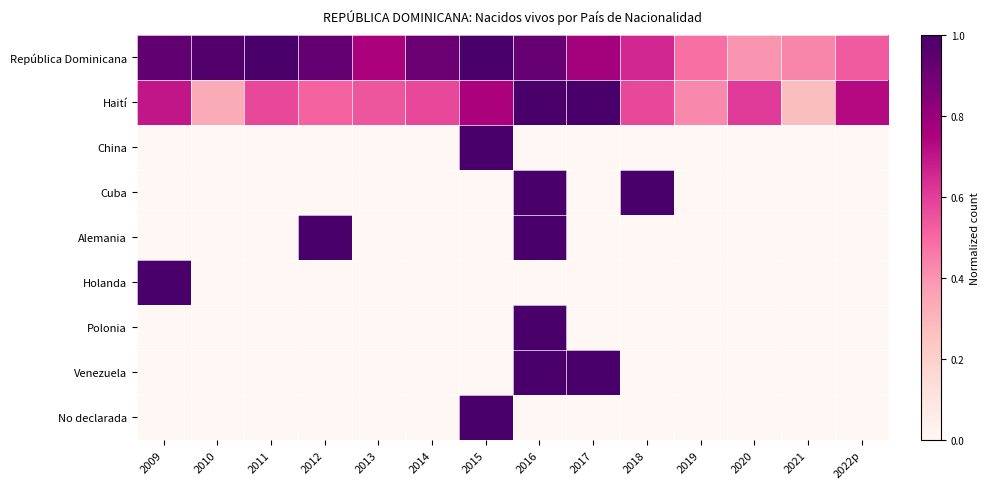

Which category has the highest value across all series?

2011